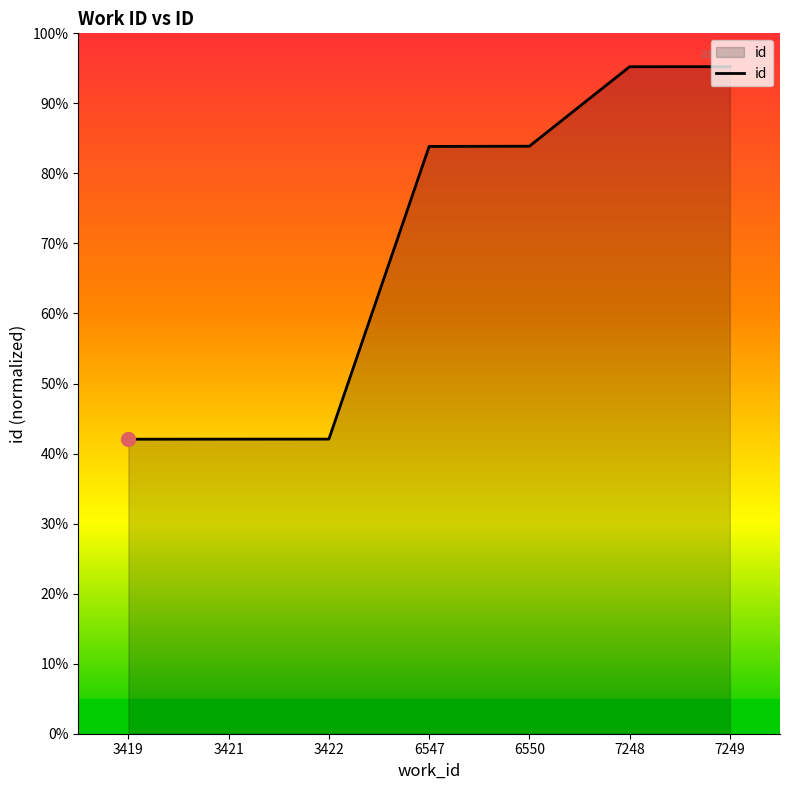

Does the chart have visible grid lines?

No